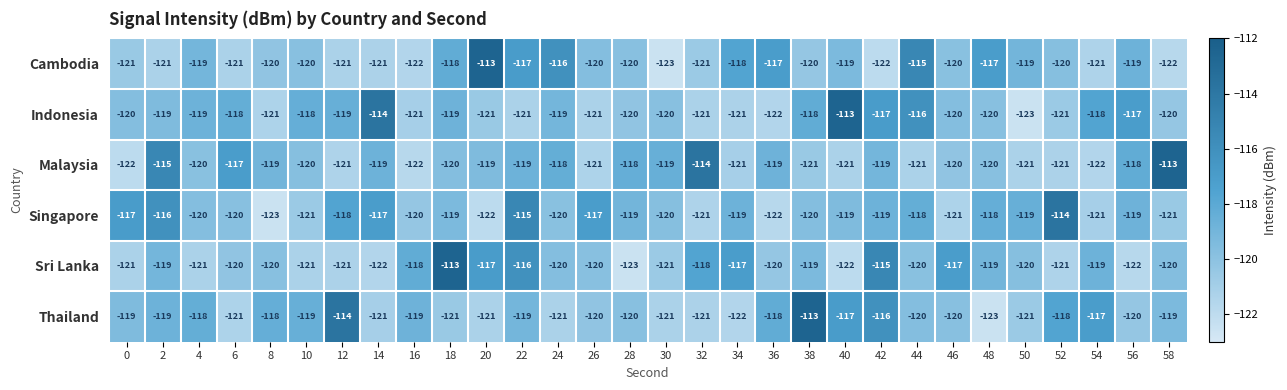

Which series changed the most between 10 and 12?

Thailand